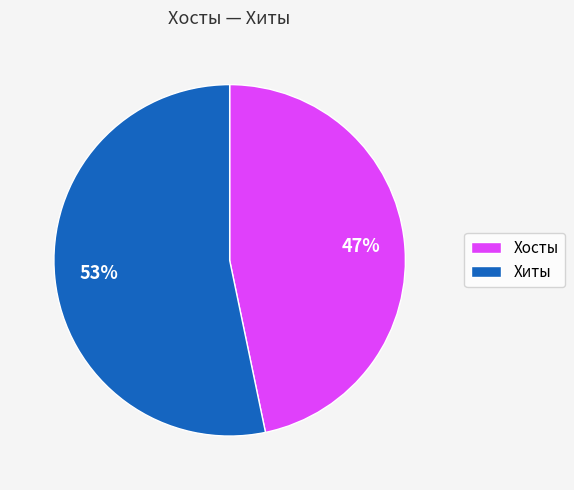

Between Хиты and Хосты, which is larger?

Хиты